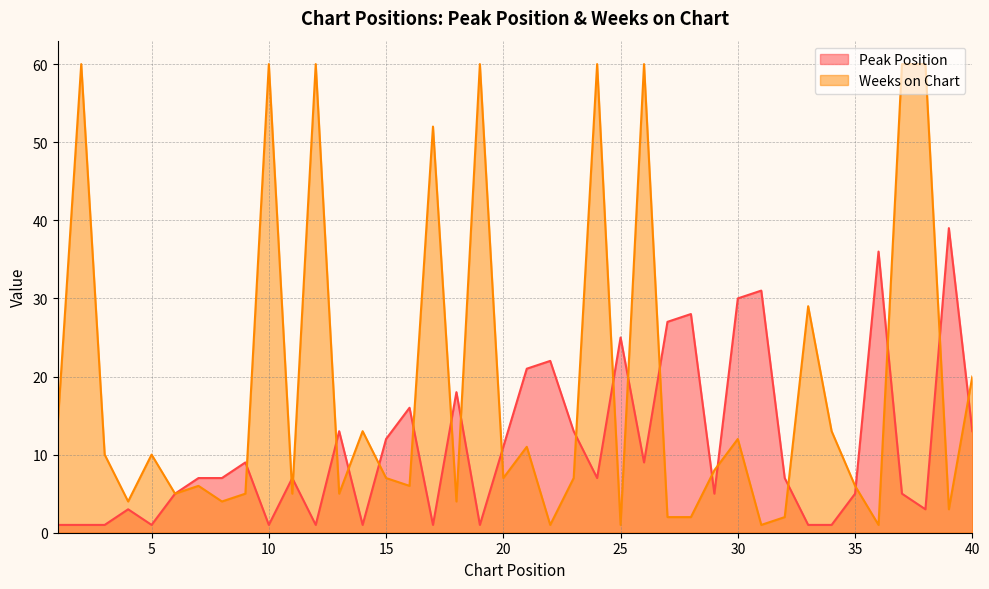

How many values in the Weeks on Chart series are below 7?

18